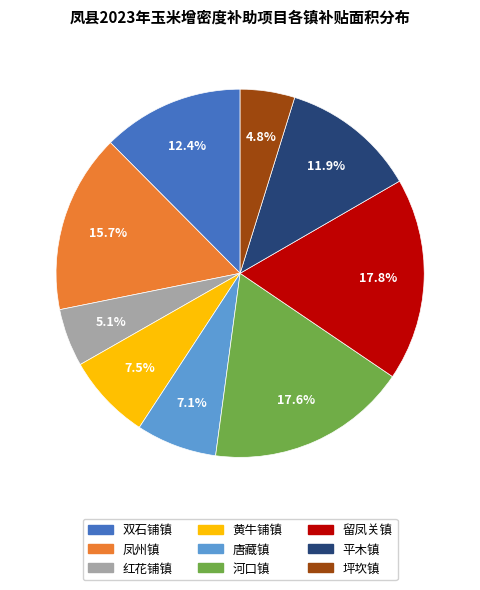

Between 留凤关镇 and 双石铺镇, which is larger?

留凤关镇